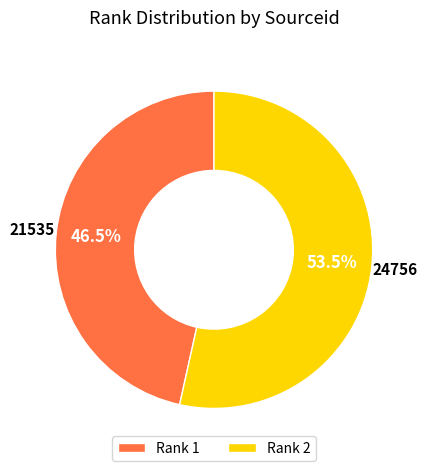

To the nearest percent, what is the difference between the largest and smallest slice percentages?

7%